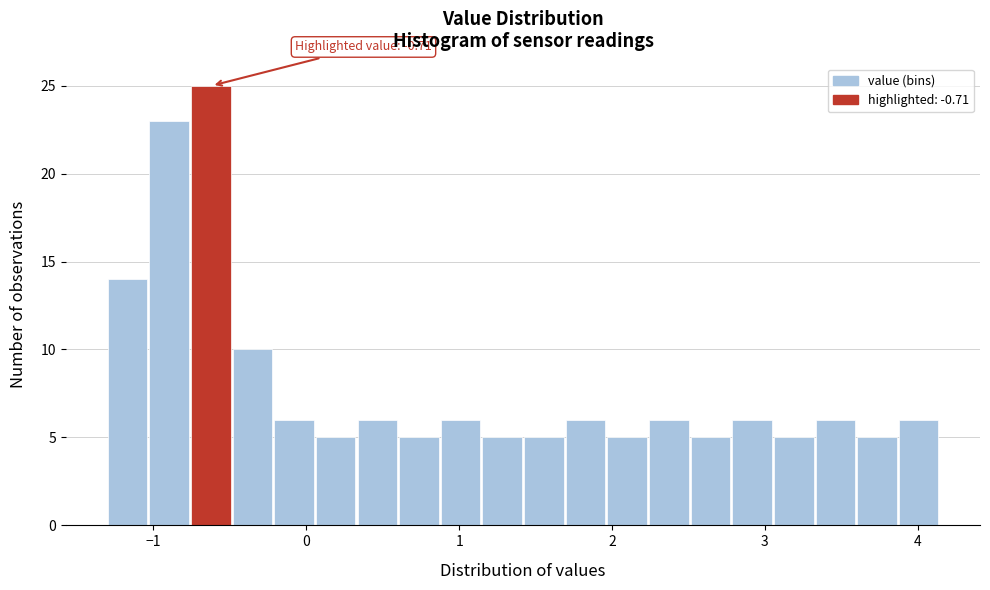

Around what value on the x-axis is the tallest bar? Give the approximate position of its centre, as read against the axis.

-0.6